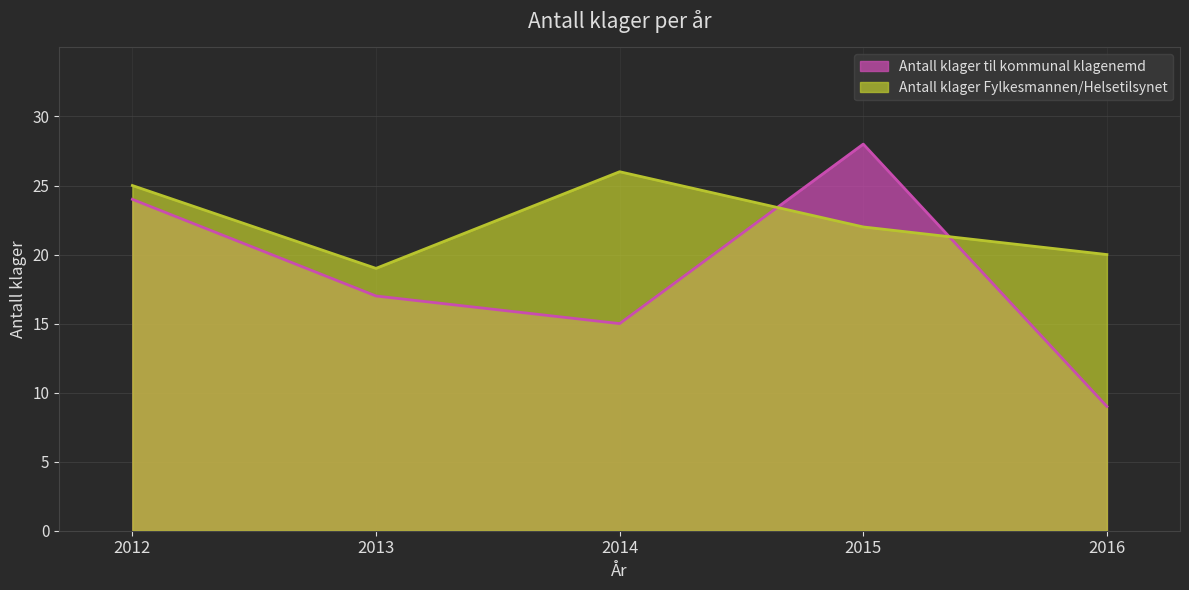

What is the value of the Antall klager til kommunal klagenemd point at the 2nd from the left?

17